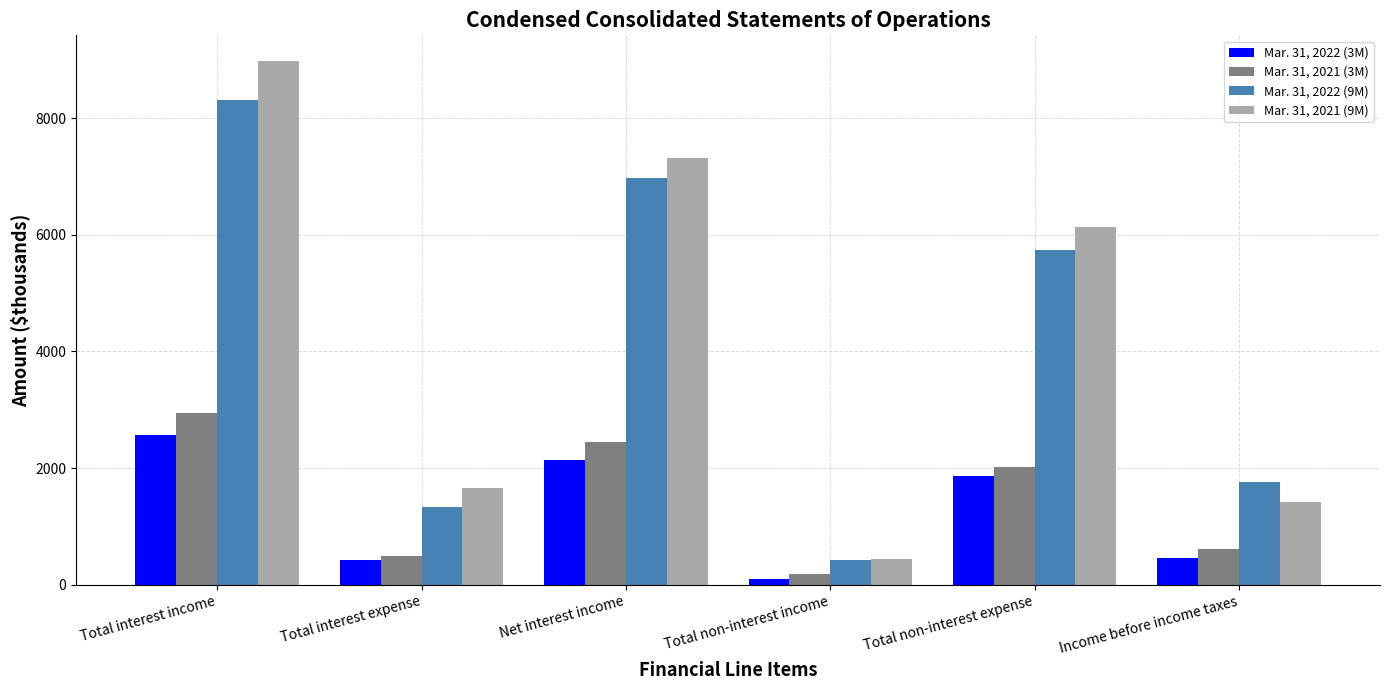

List the labels in order of Mar. 31, 2021 (9M) value, smallest first.

Total non-interest income, Income before income taxes, Total interest expense, Total non-interest expense, Net interest income, Total interest income